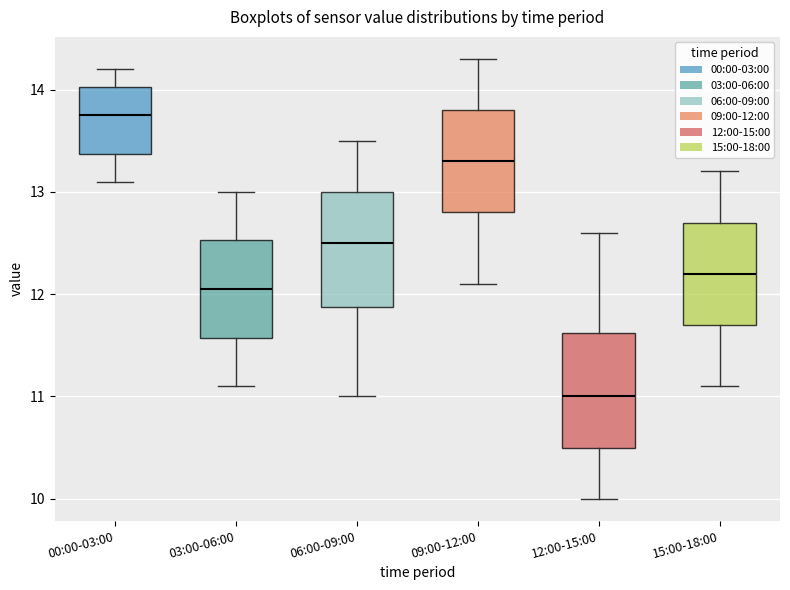

Where is the upper edge of the box for 00:00-03:00 on the y-axis? The values are not printed on the chart, so give them approximately, as read against the axis.

14.0